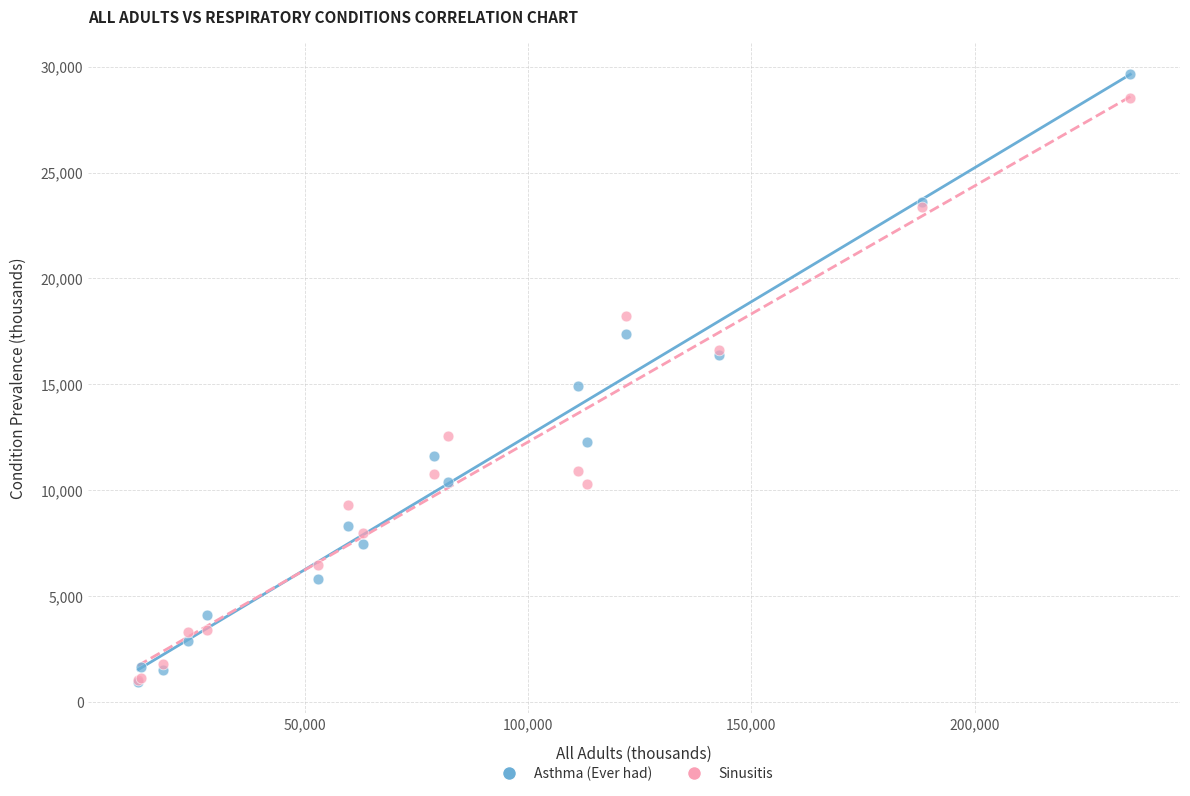

Which series has the largest Y range (max minus min)?

Asthma (Ever had)